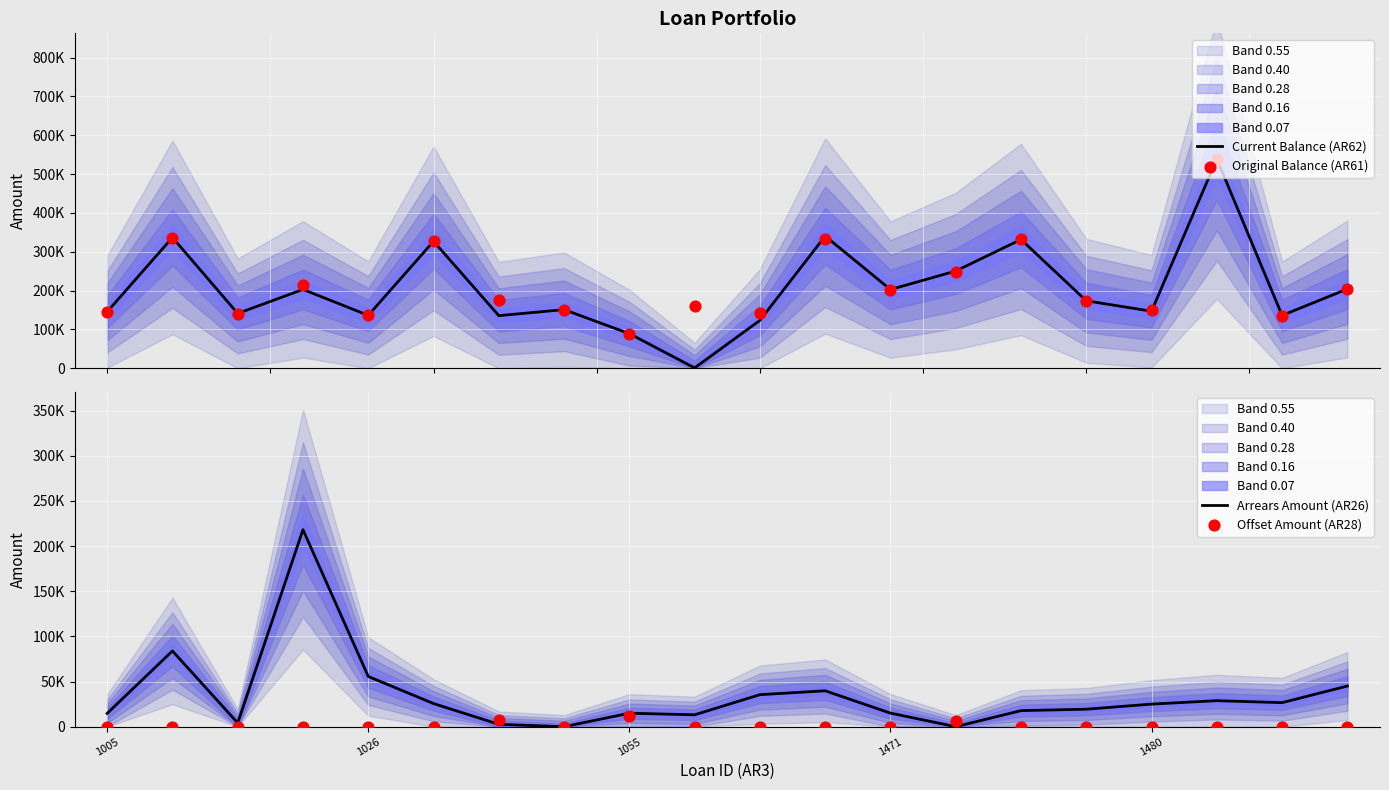

Which series reaches the maximum Y coordinate?

Current Balance (AR62)